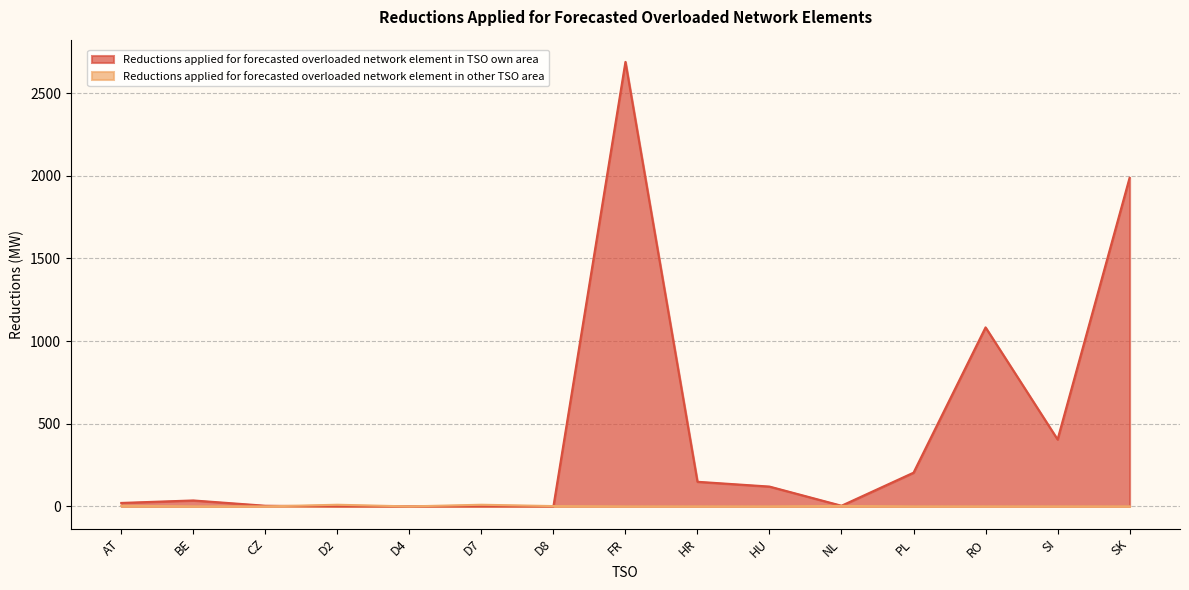

What is the difference between the second highest and second lowest values in the Reductions applied for forecasted overloaded network element in TSO own area series?

1988